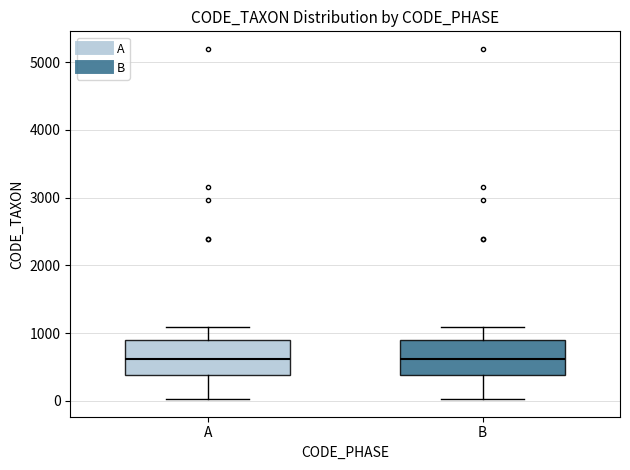

Reading left to right, read every box against the y-axis: the position of its median line, the range the box covers, and the ends of its whiskers. The values are not printed on the chart, so give them approximately, as read against the axis.

A: median 600, box 400 to 900, whiskers 0 to 1100
B: median 600, box 400 to 900, whiskers 0 to 1100